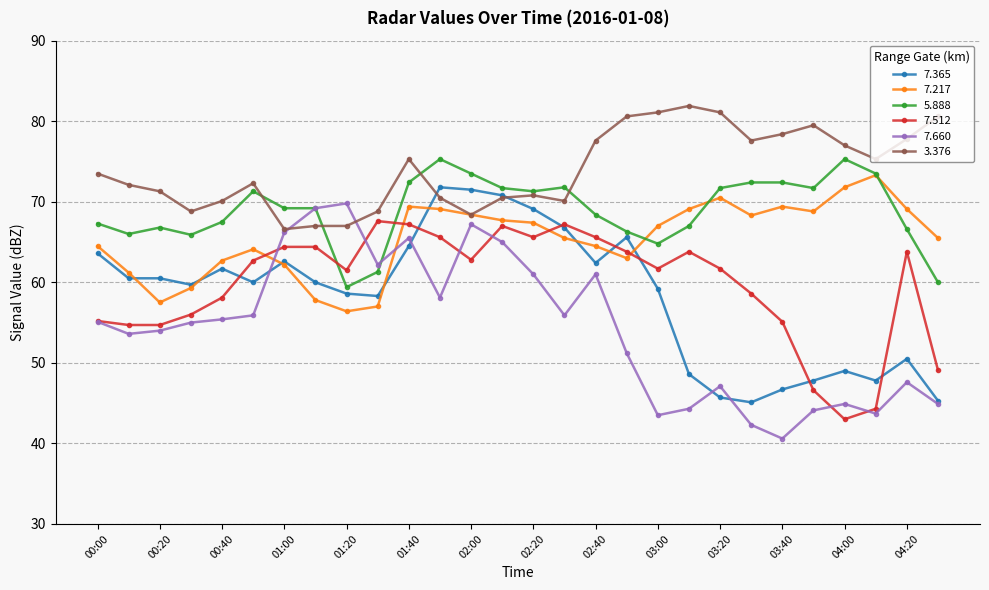

Which series has the largest total across all categories?

3.376